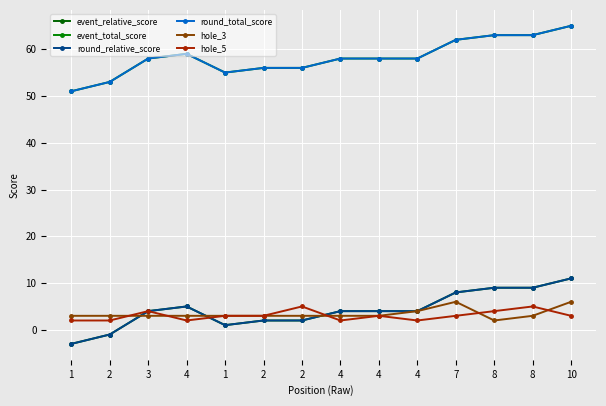

Does the chart have visible grid lines?

Yes